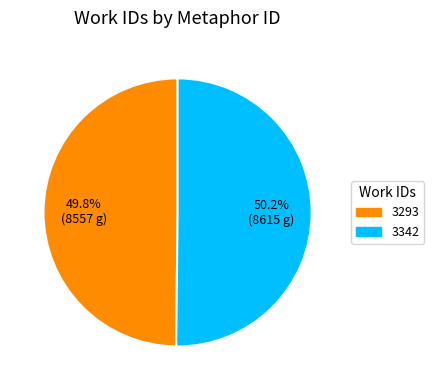

What portion of the pie excludes 3293?

50.2%